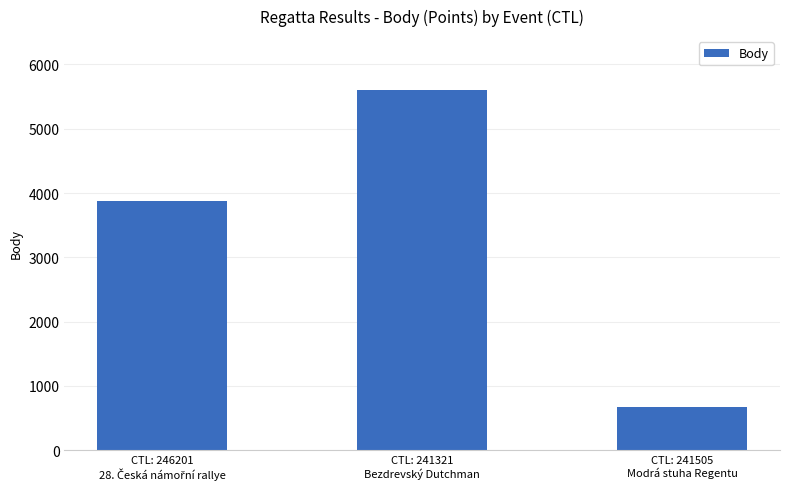

What is the label of the 2nd bar from the right?

CTL: 241321
Bezdrevský Dutchman